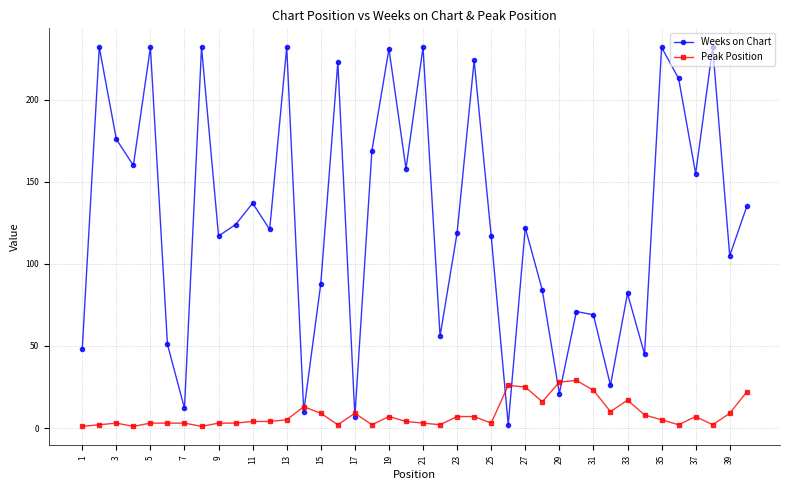

True or false: Peak Position has more than 2 points higher than both neighbors.

True